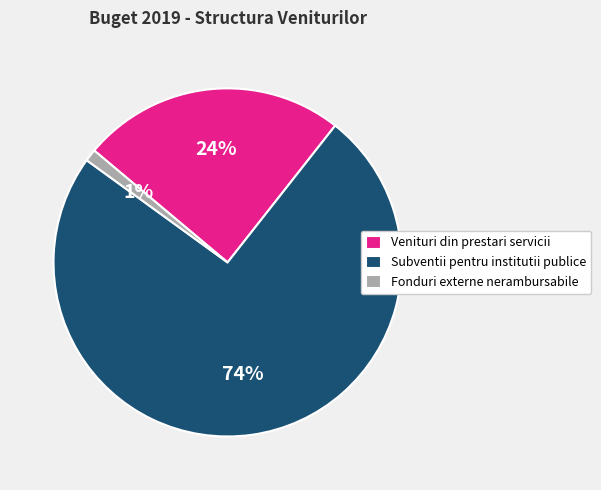

To the nearest percent, what is the combined percentage of Subventii pentru institutii publice and Venituri din prestari servicii?

99%